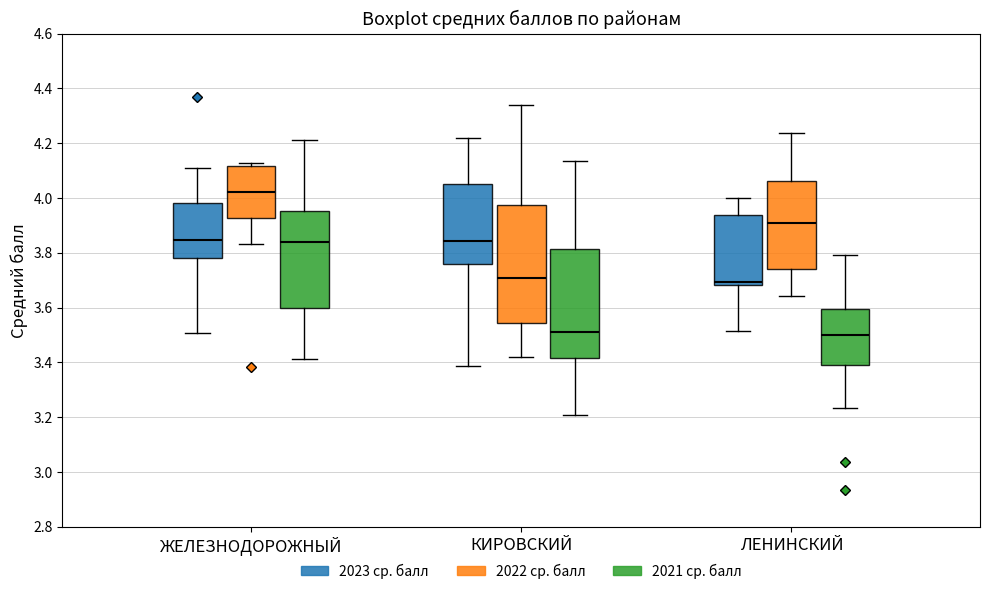

Where does the median line of the box for ЖЕЛЕЗНОДОРОЖНЫЙ (2021 ср. балл) sit on the y-axis? The values are not printed on the chart, so give them approximately, as read against the axis.

3.84